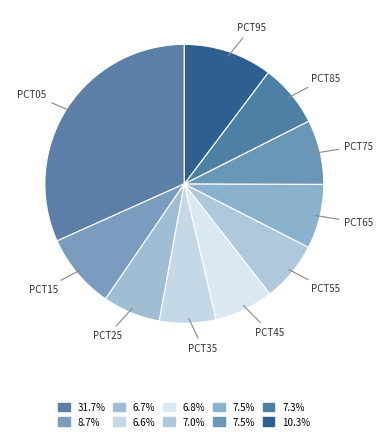

Which slice is the smallest?

pct35